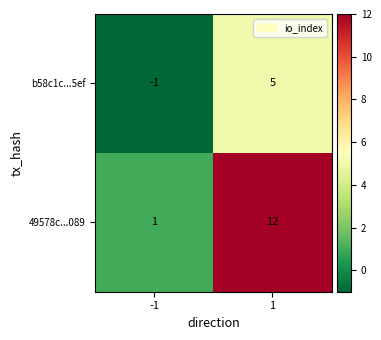

True or false: 49578c...089 has a value of 1 at -1.

True